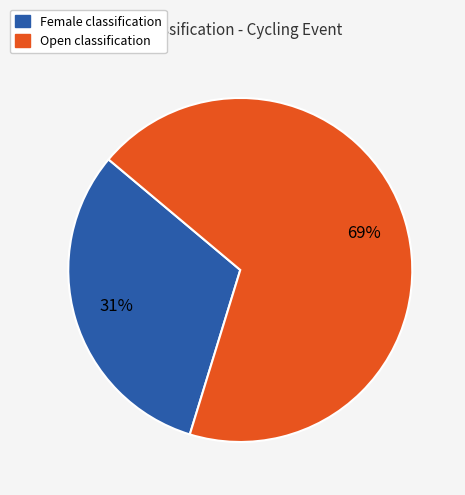

Combined, do Female and Open account for over 50%?

Yes